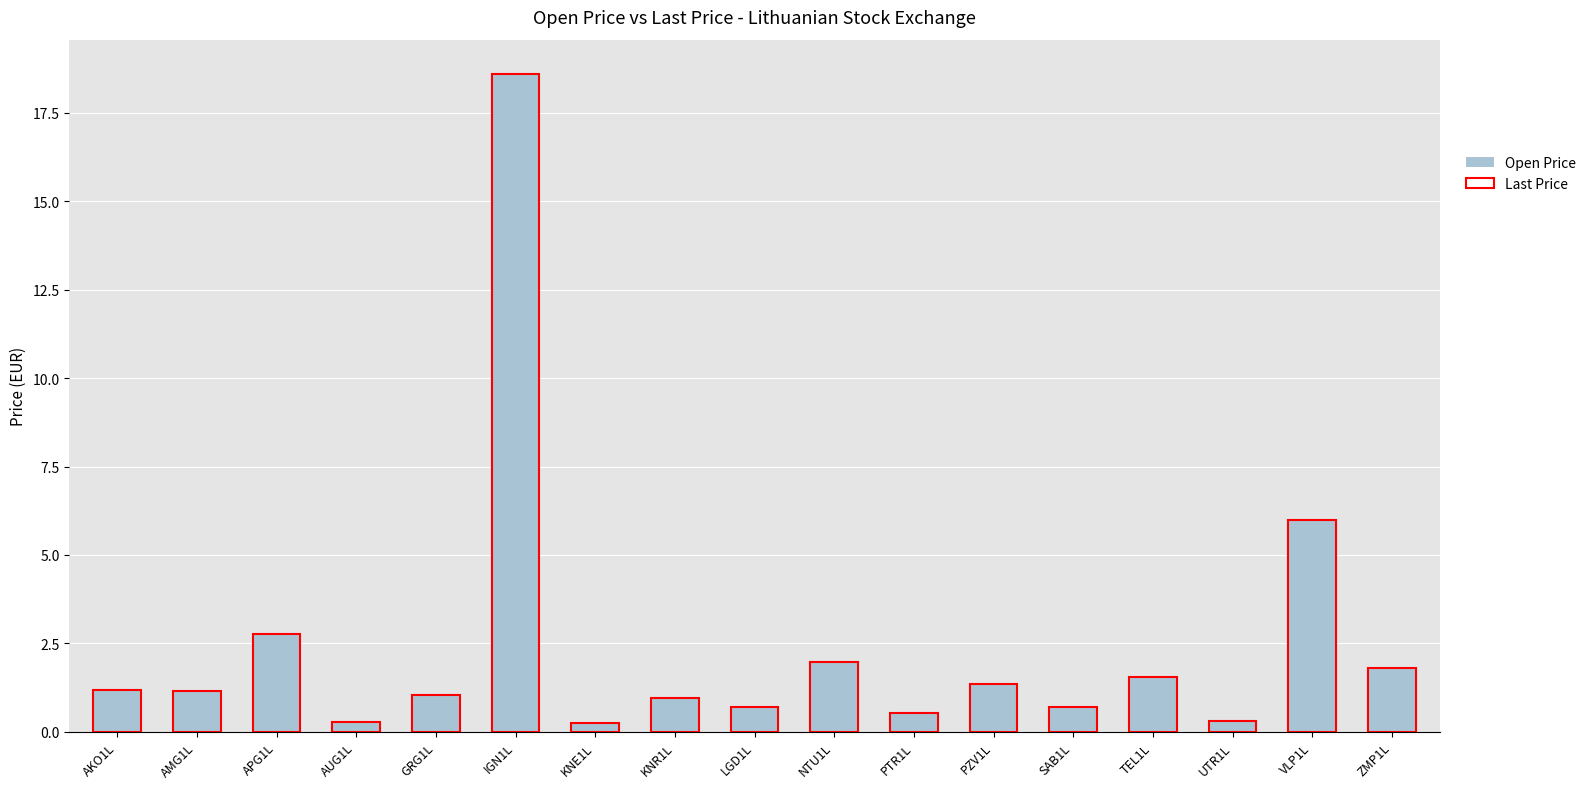

True or false: Last Price has a value of 0.5 at PTR1L.

True